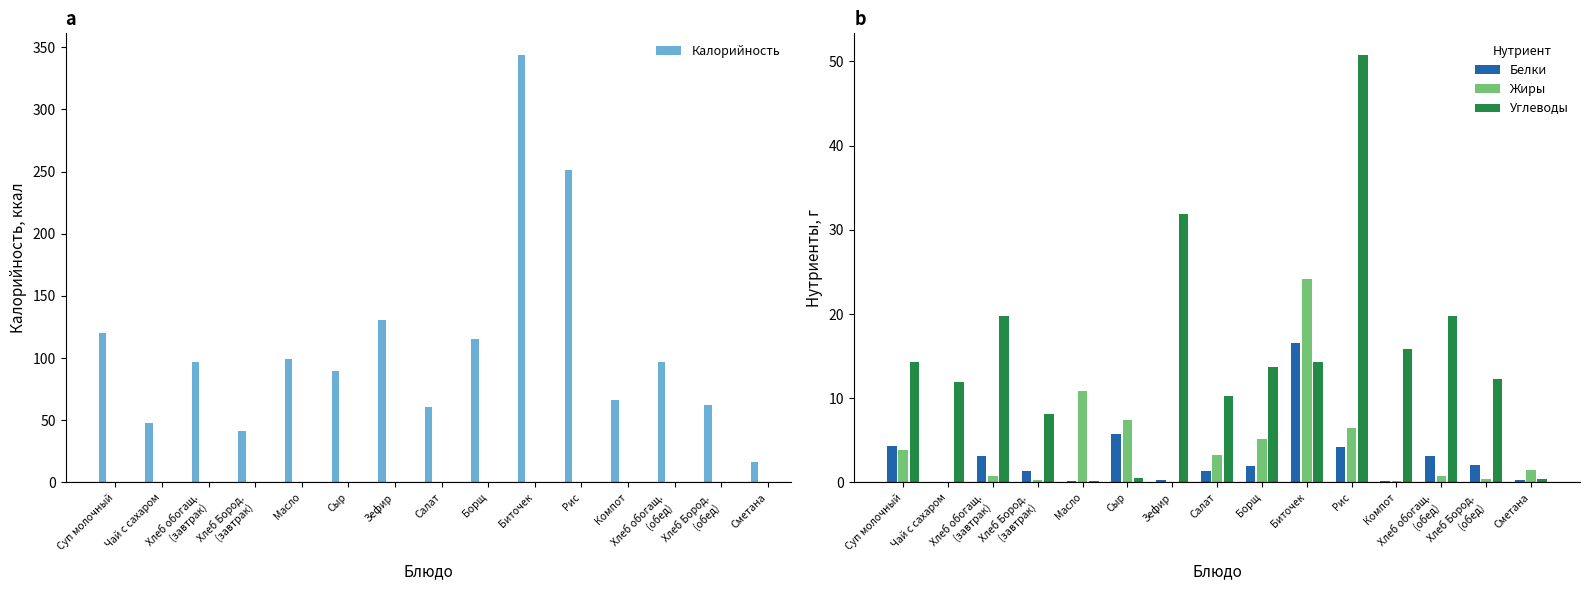

At which category is the sum across all series the highest?

Биточек